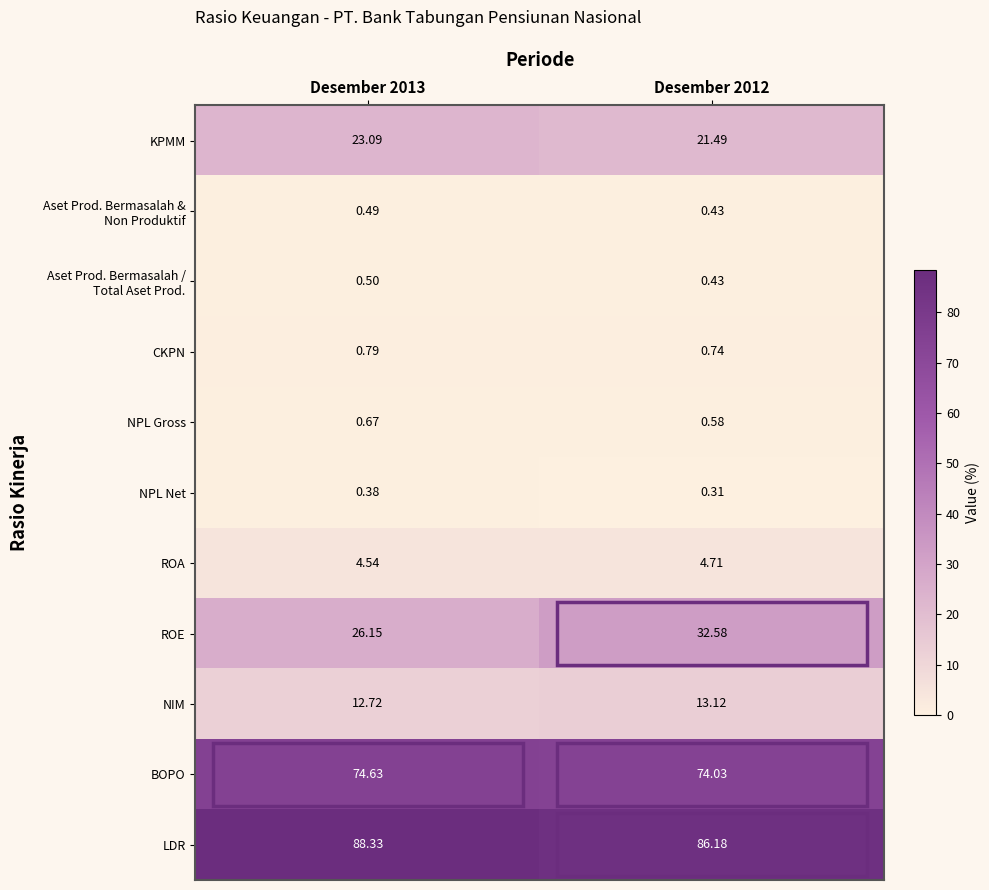

Which series has the widest spread of values?

ROE